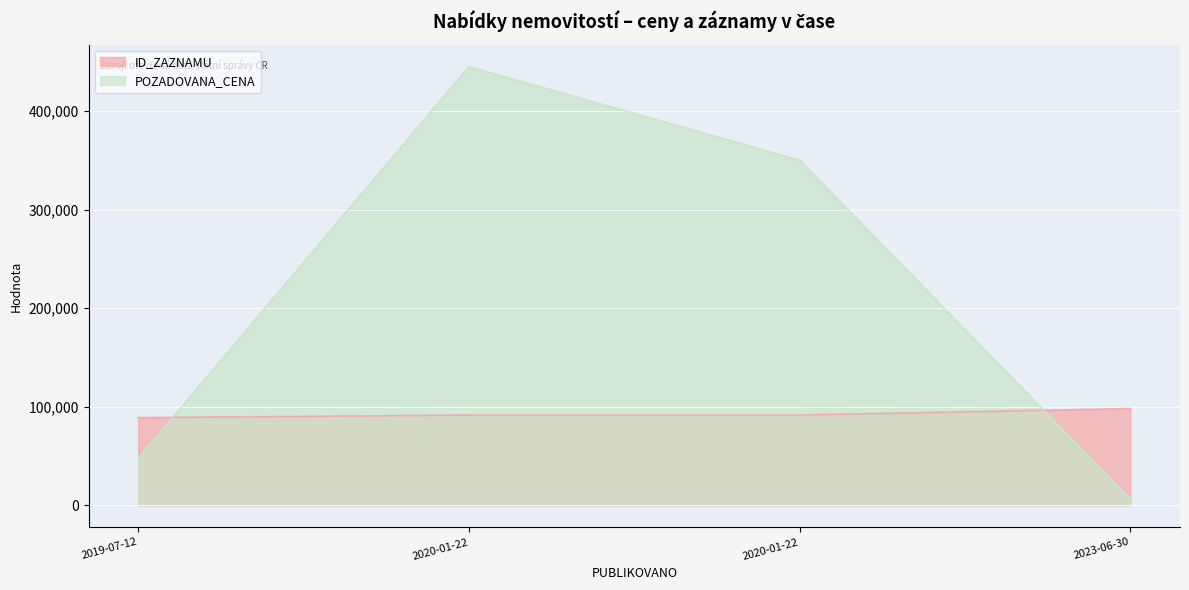

Reading left to right, list all the values displayed in this chart.

ID_ZAZNAMU: 2019-07-12=88898	2020-01-22=91548	2020-01-22=91549	2023-06-30=98134
POZADOVANA_CENA: 2019-07-12=48000	2020-01-22=445000	2020-01-22=350000	2023-06-30=6300